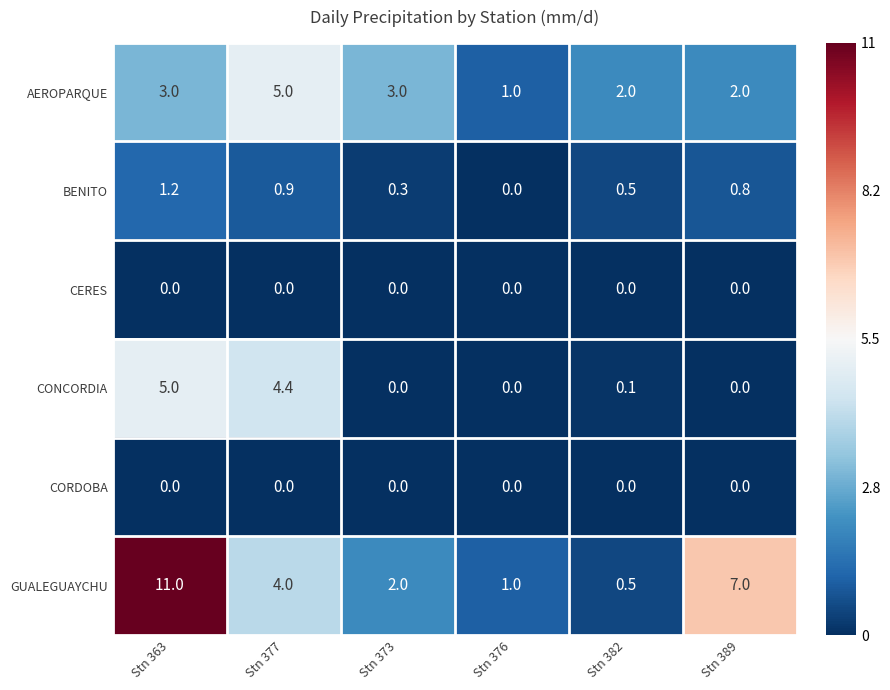

What is the greatest value displayed?

11.0